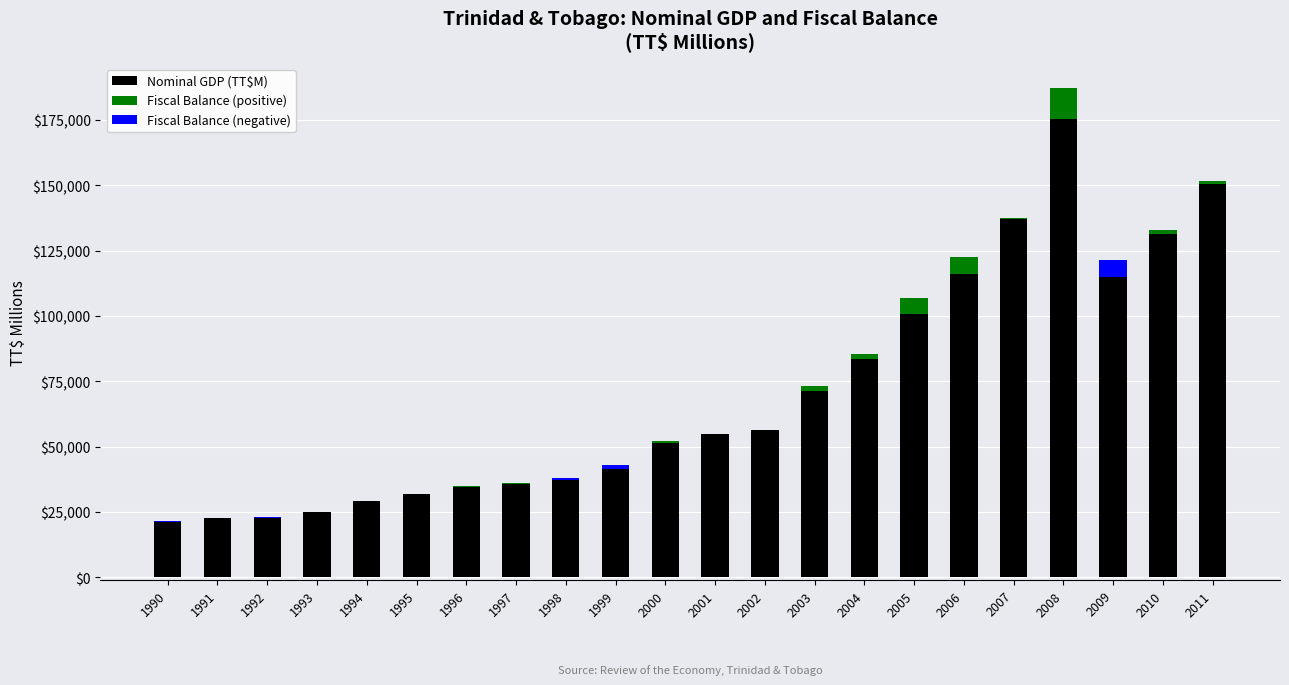

What is the highest value of the Nominal GDP (TT$M) series?

175287.2